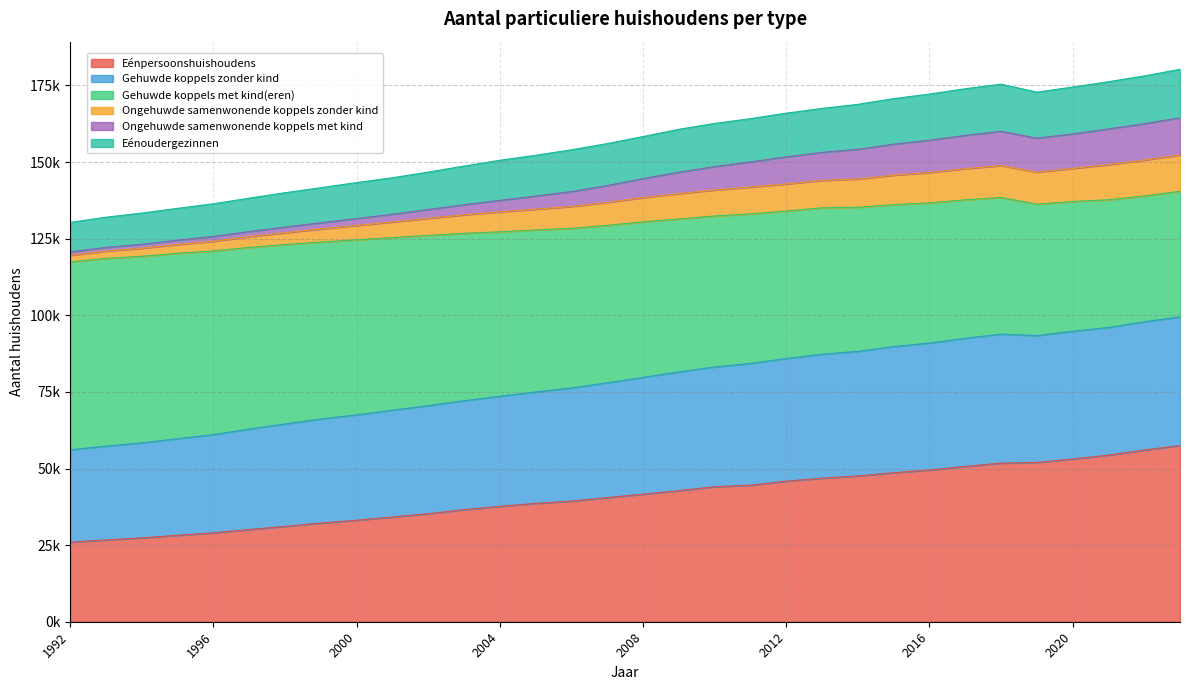

Does the chart display data point markers on the line(s)?

No